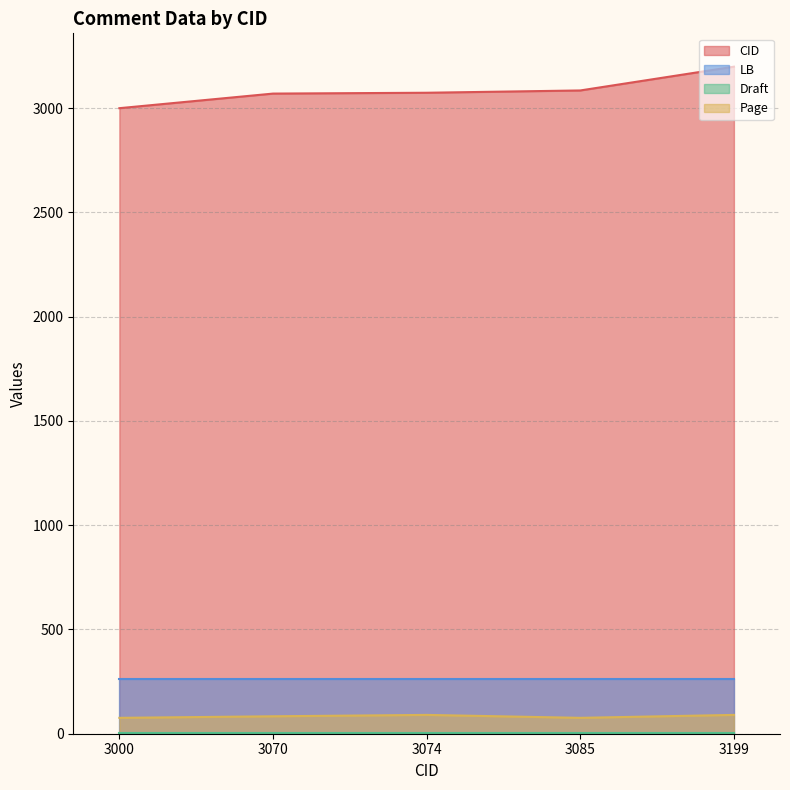

True or false: Page has a value of 83.6 at 3070.

True